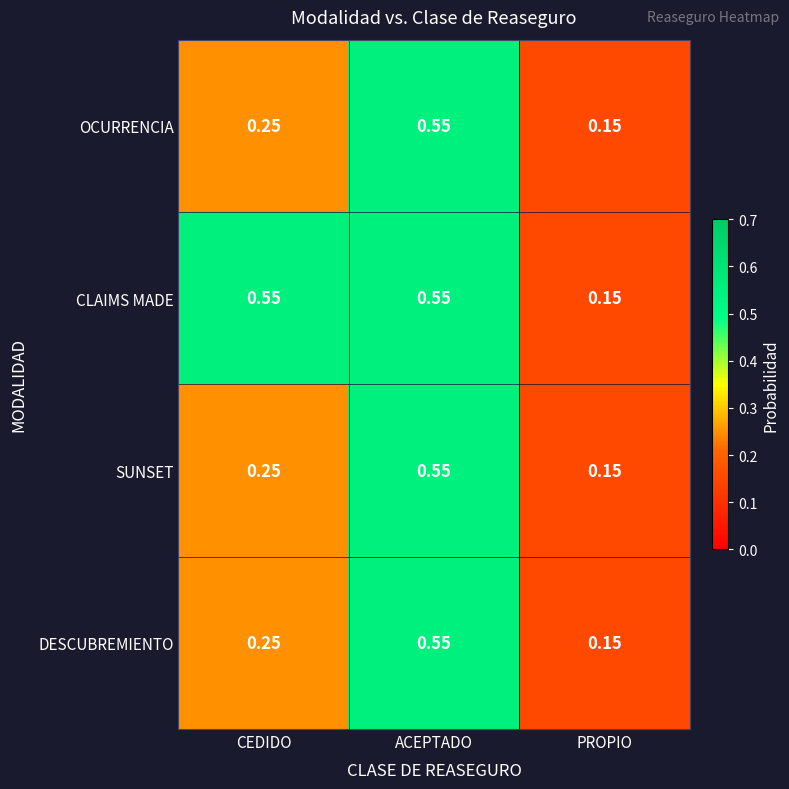

At which category is the sum across all series the highest?

ACEPTADO